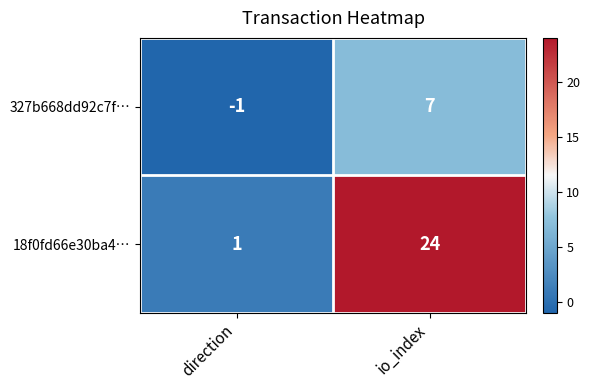

Reading left to right, list all the values displayed in this chart.

327b668dd92c7f…: -1	7
18f0fd66e30ba4…: 1	24